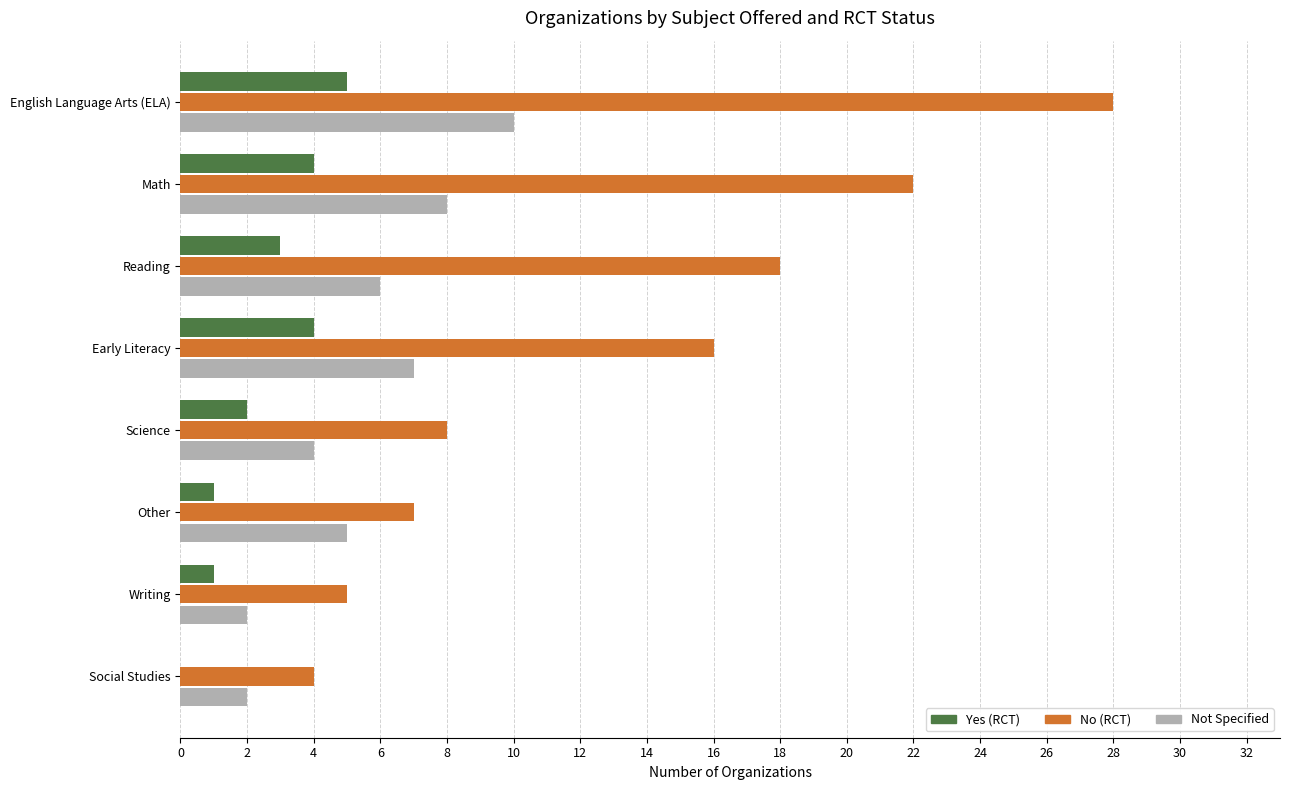

Is it true that No (RCT) equals 3 at Other?

False